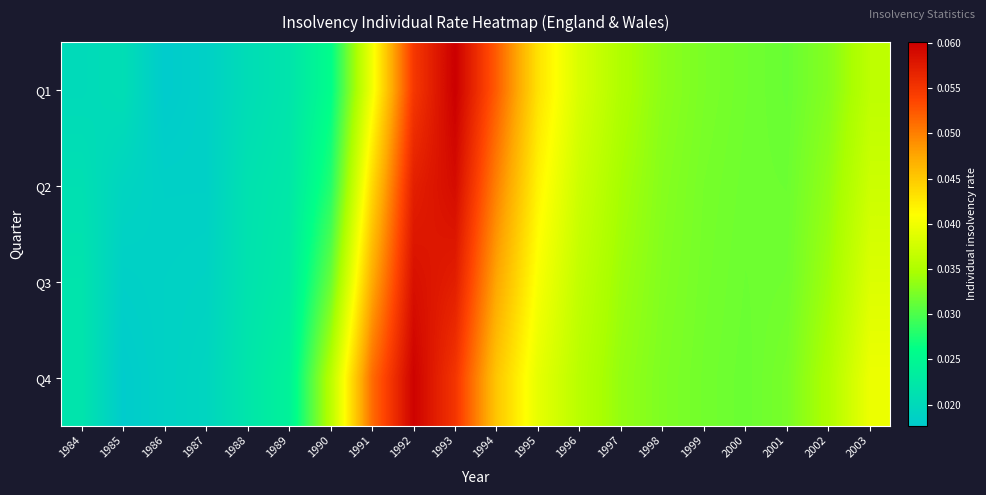

Which category has the highest value across all series?

1993